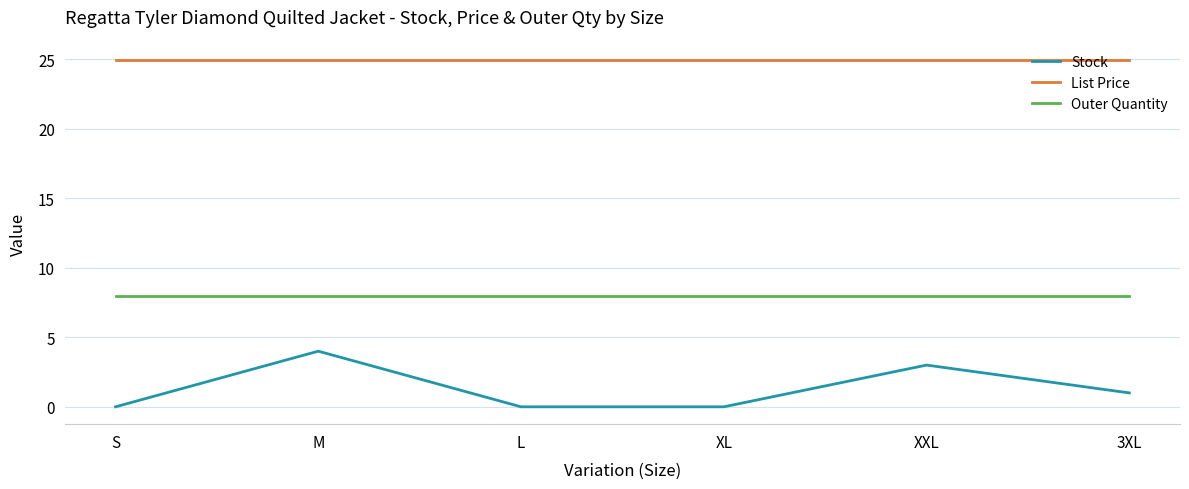

At how many categories does at least one series exceed 6?

6